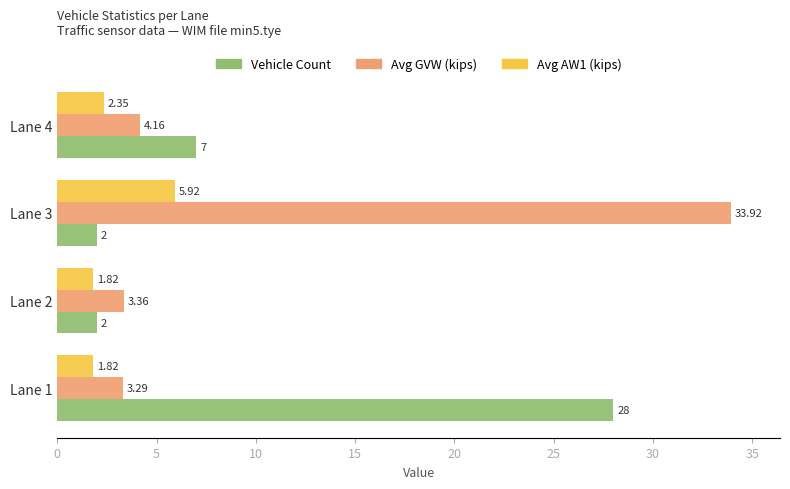

At which label is Vehicle Count closest to 15?

Lane 4